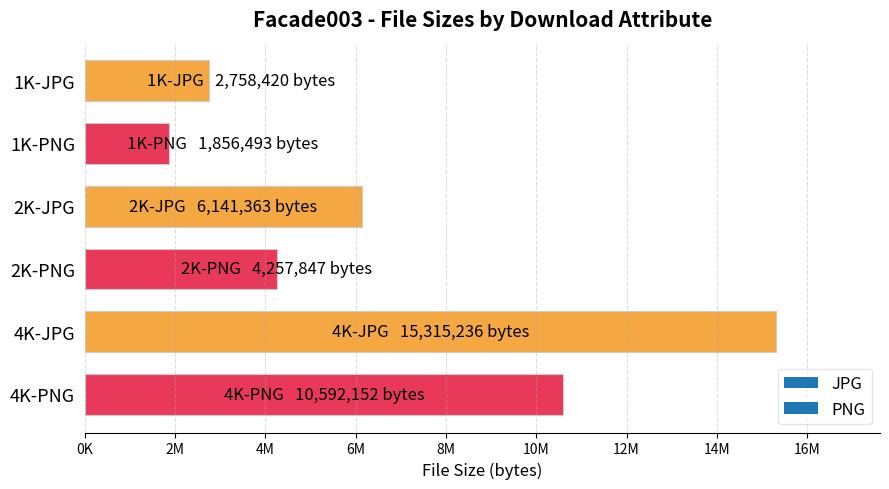

The value at 4K-JPG is 27536401. True or false?

False